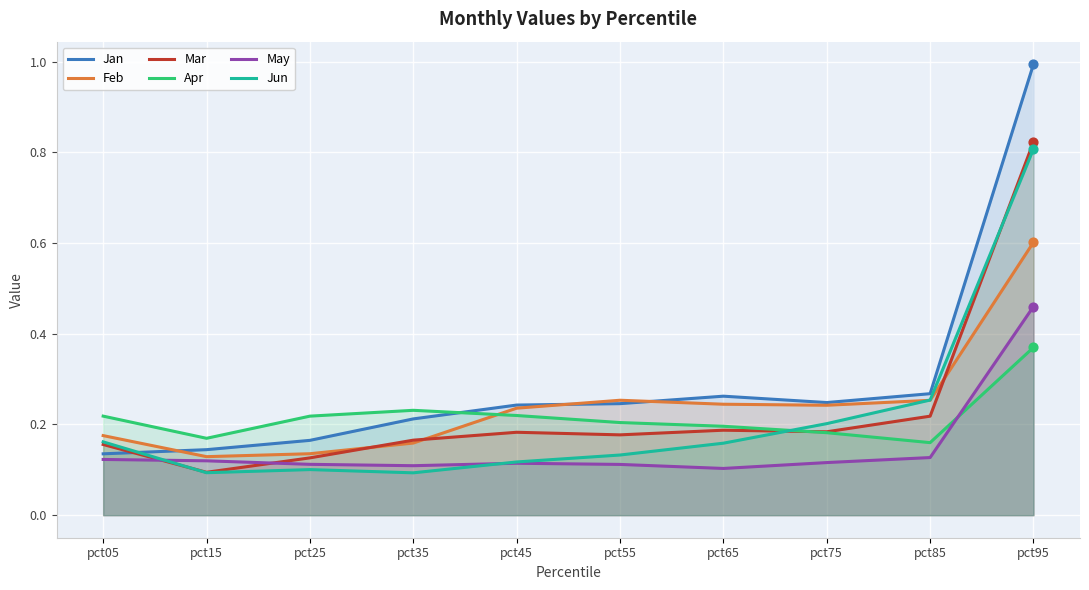

Which series reaches the minimum Y coordinate?

Jun